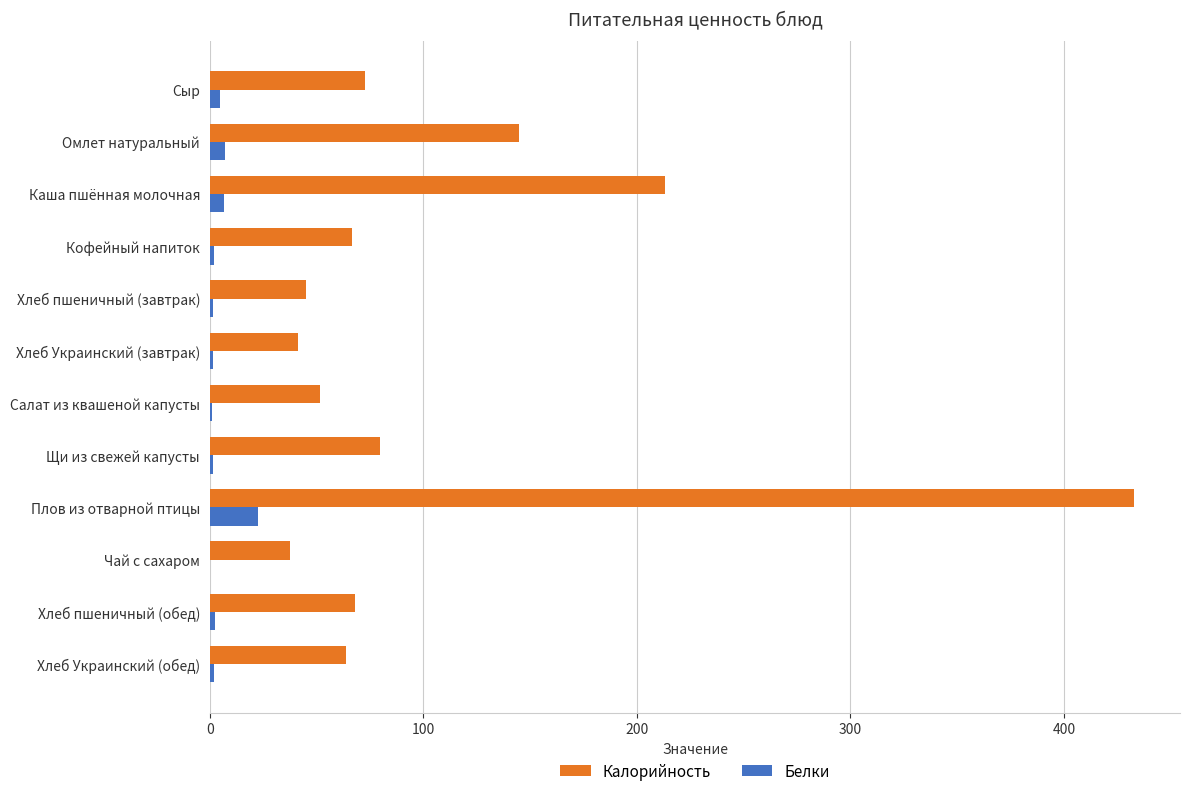

What is the highest value of the Белки series?

22.4